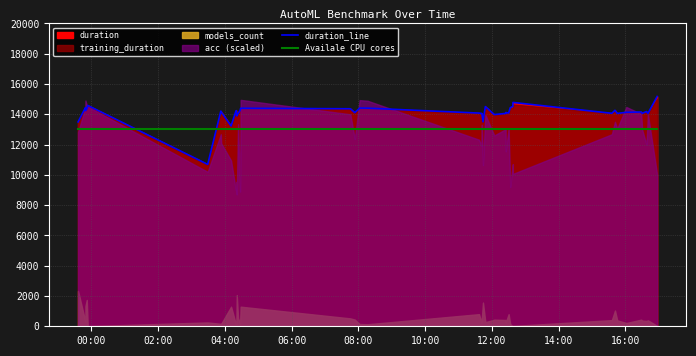

Which series ends up on top after the final intersection of duration_line and Availale CPU cores?

duration_line